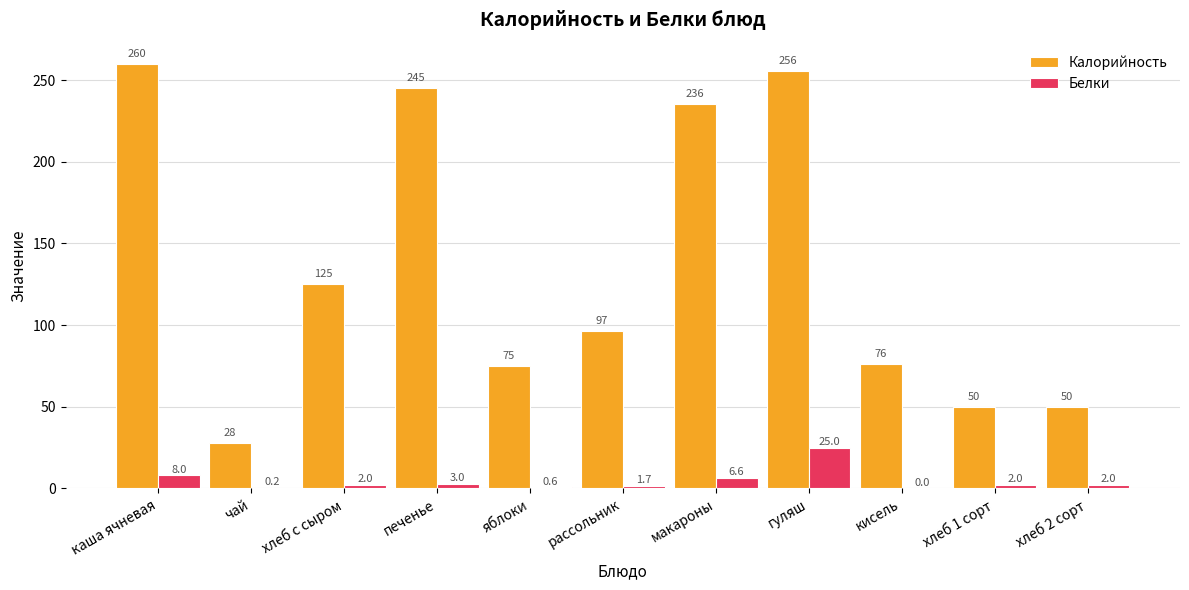

How many data points in Белки are above 1?

8